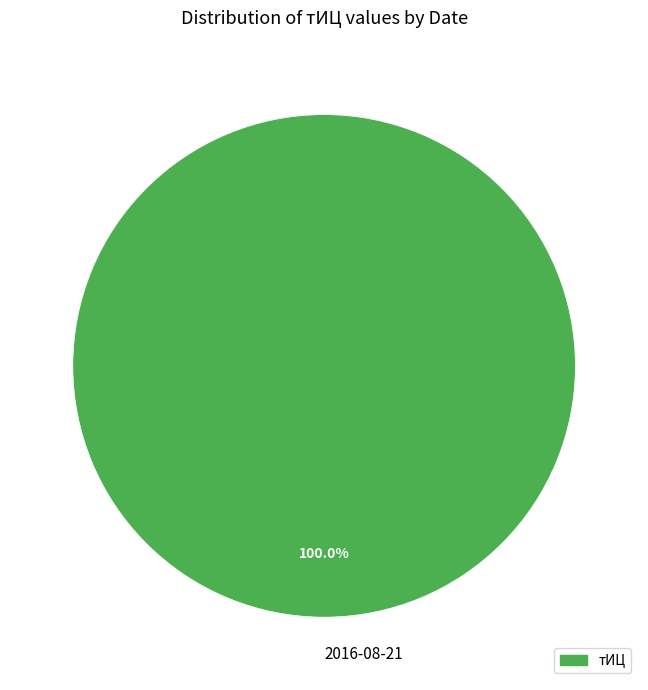

Is it true that 2016-08-21 is 100% of the pie?

True